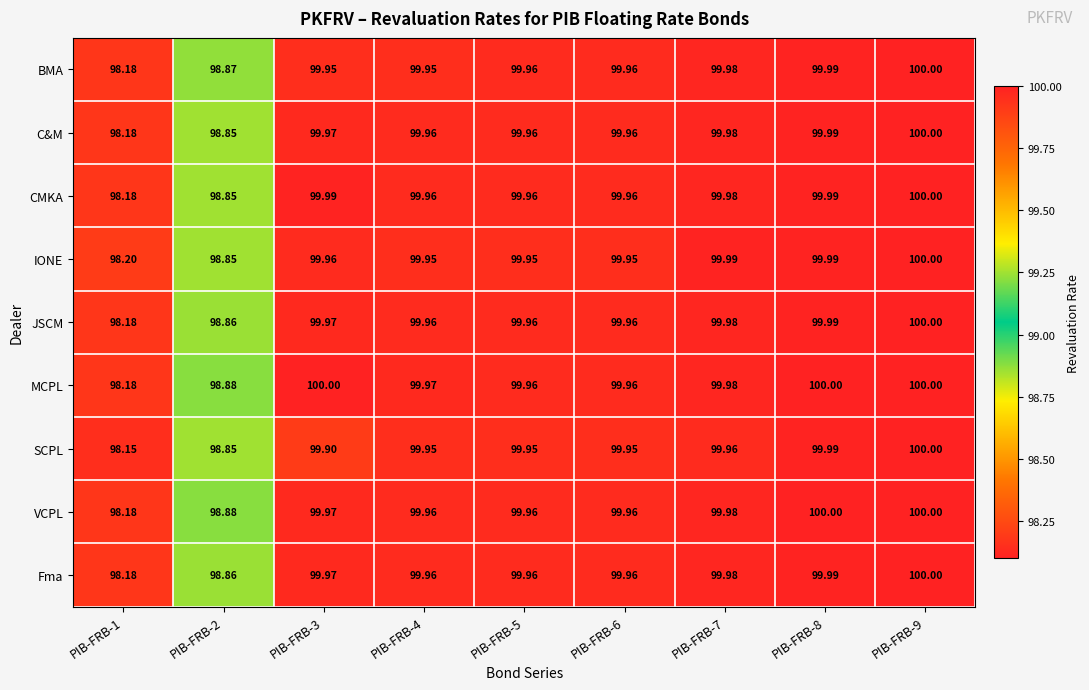

Which series has the widest spread of values?

SCPL